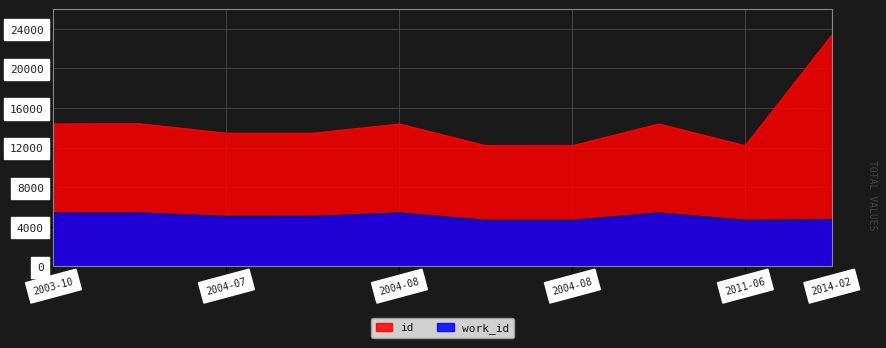

What is the spread (max minus min) of values at 2004-08?

9016